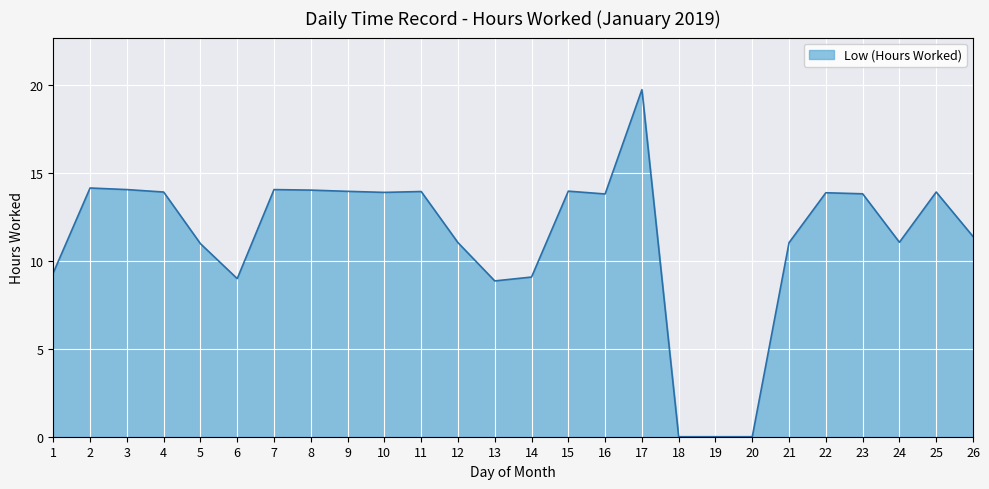

What is the difference between the maximum and minimum values?

19.8